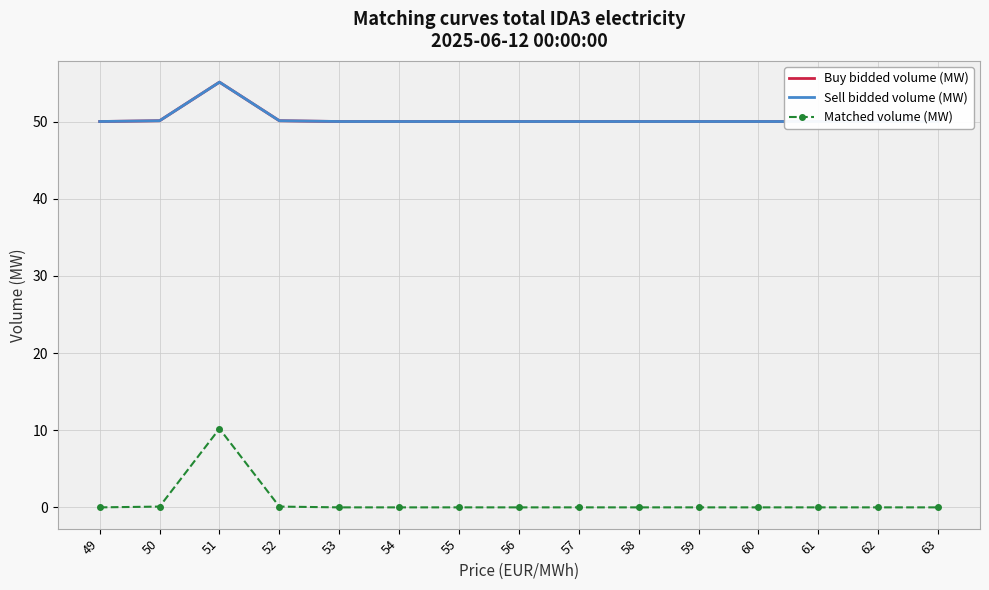

Rank the categories by Sell bidded volume (MW) value from lowest to highest.

49, 53, 54, 55, 56, 57, 58, 59, 60, 61, 62, 63, 50, 52, 51